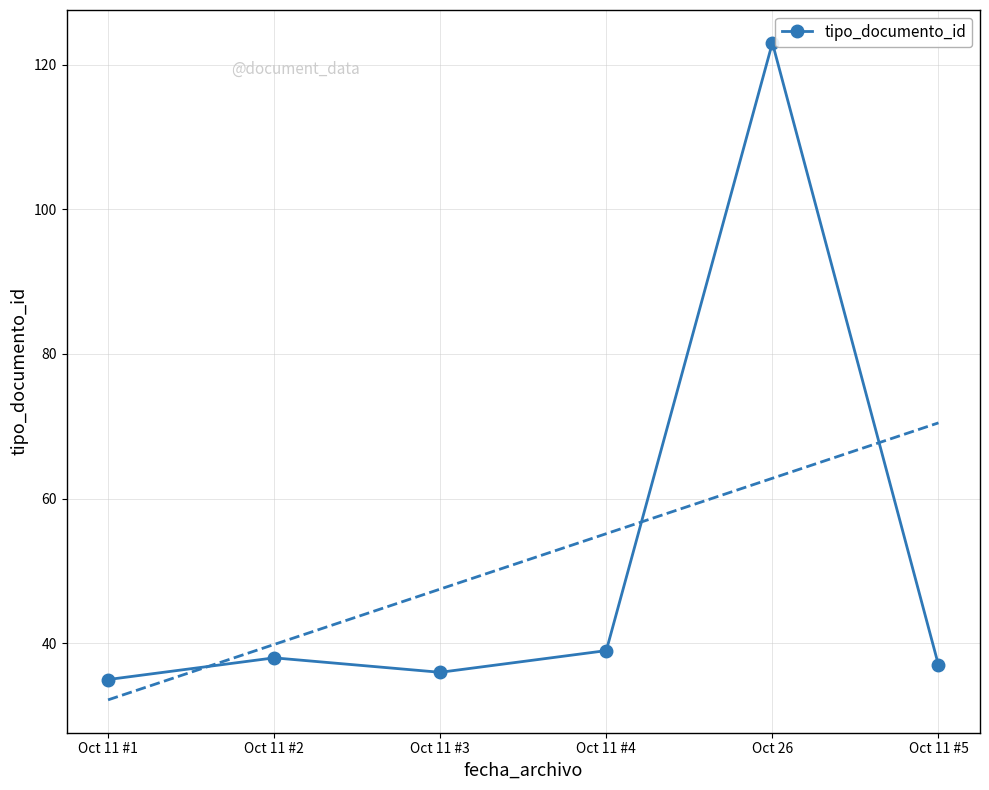

What position from the right is Oct 11 #2?

5